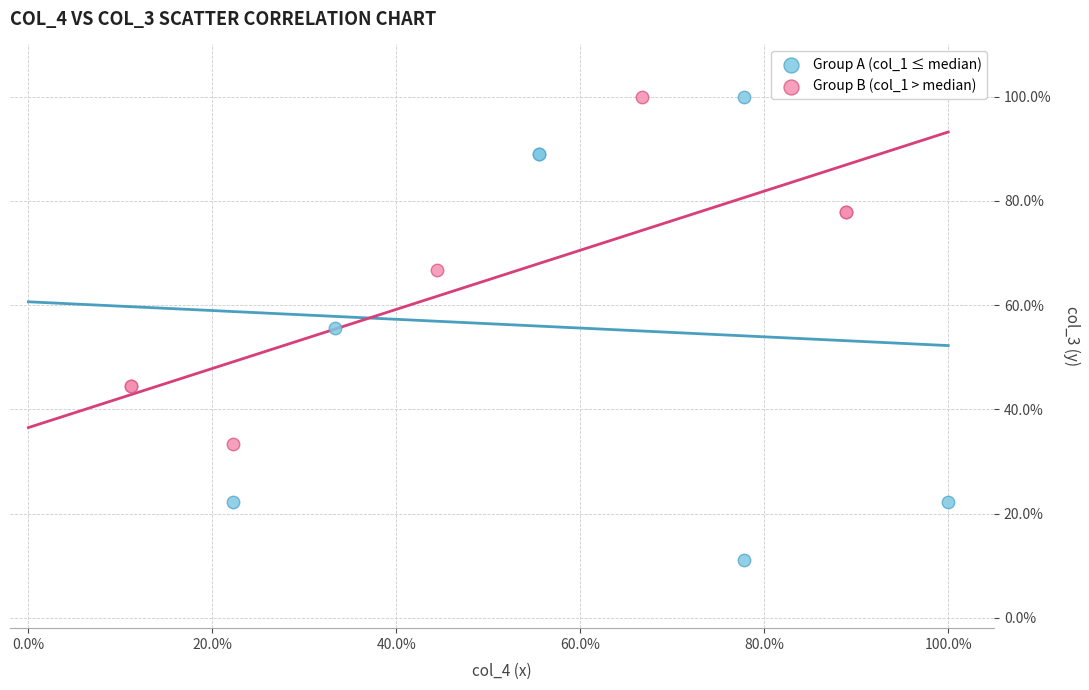

Which series has the widest spread of Y values?

Group A (col_1 ≤ median)